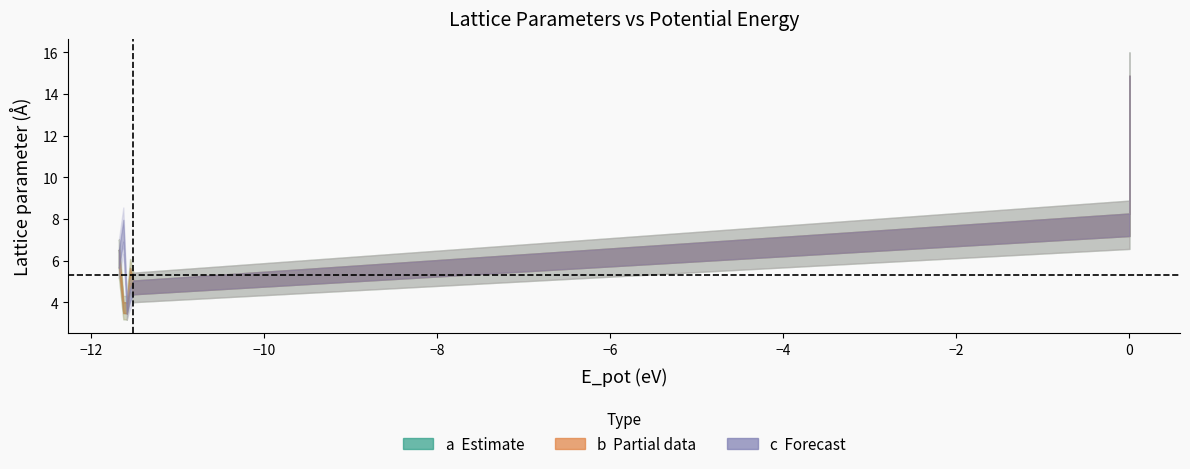

Between 2 and 9, which is larger?

2